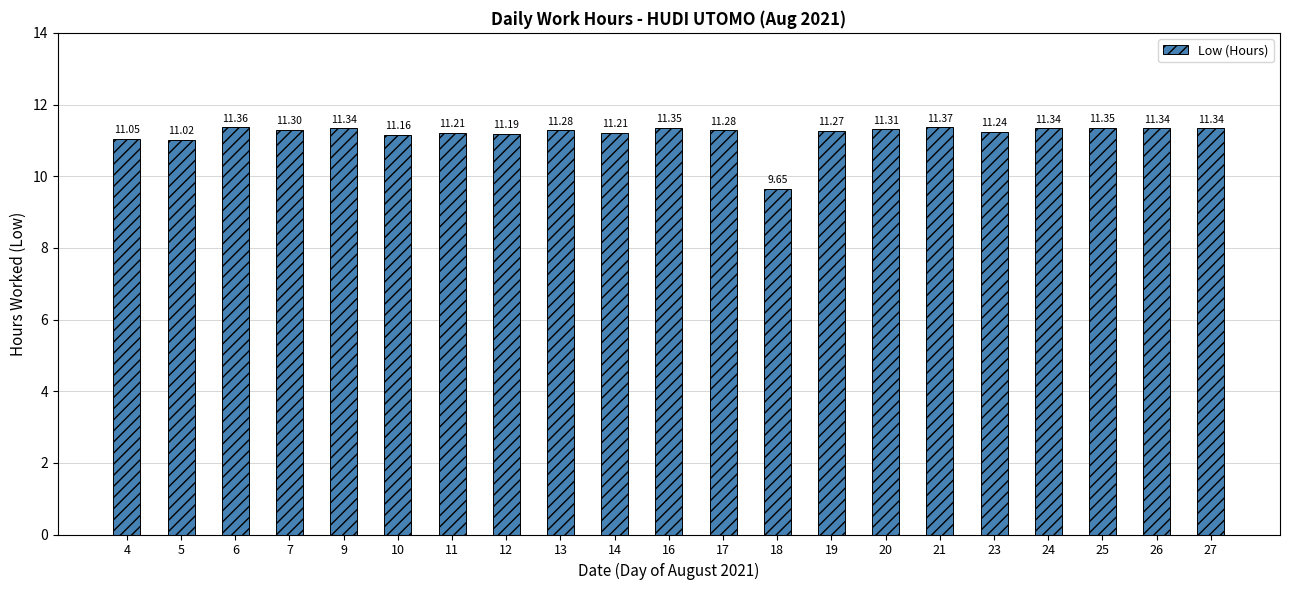

What is the ratio of the value at 24 to the value at 19?

1.0